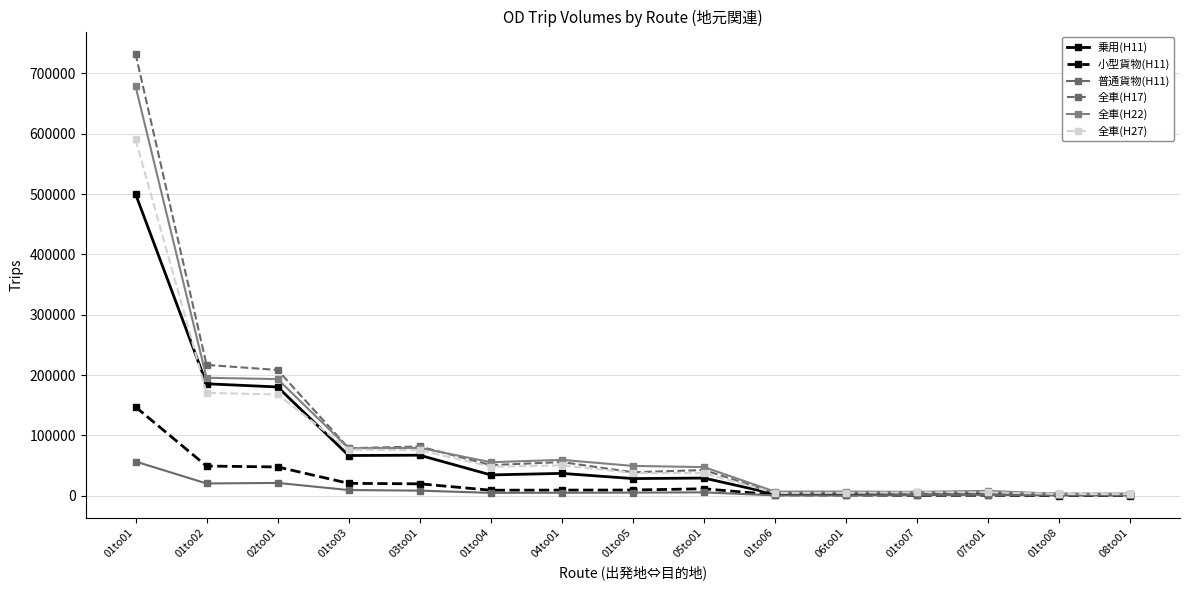

Which series changed the most between 01to01 and 07to01?

全車(H17)